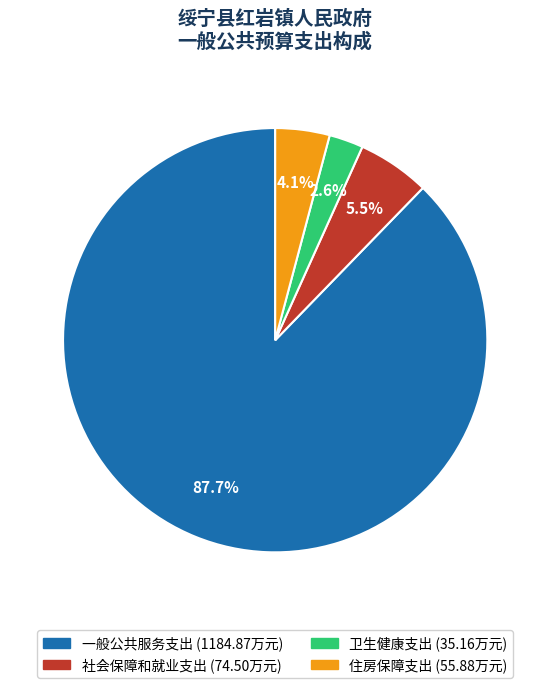

Which slice is the largest?

一般公共服务支出